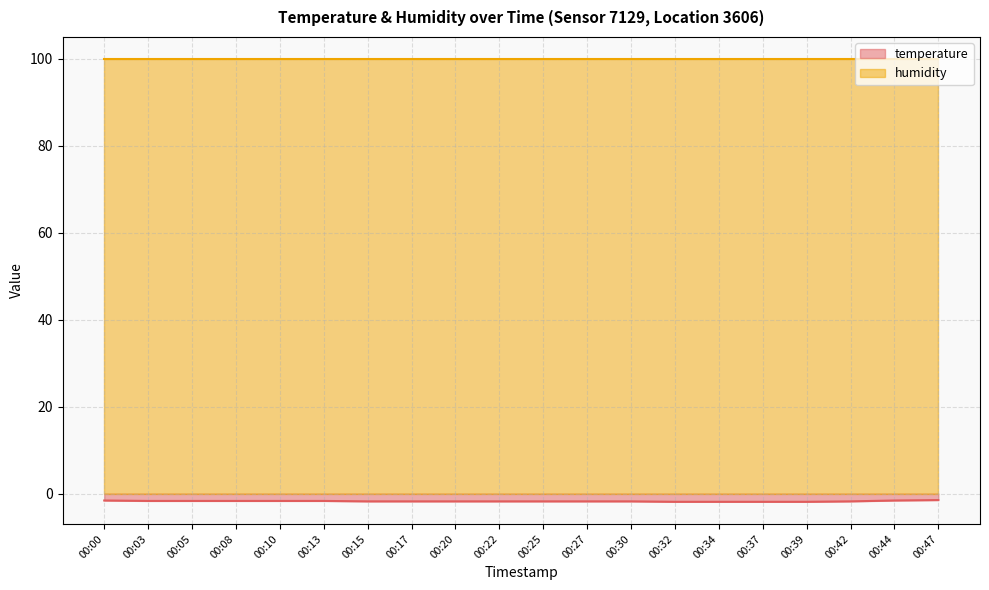

True or false: the data shows -2.5 at 00:42.

False